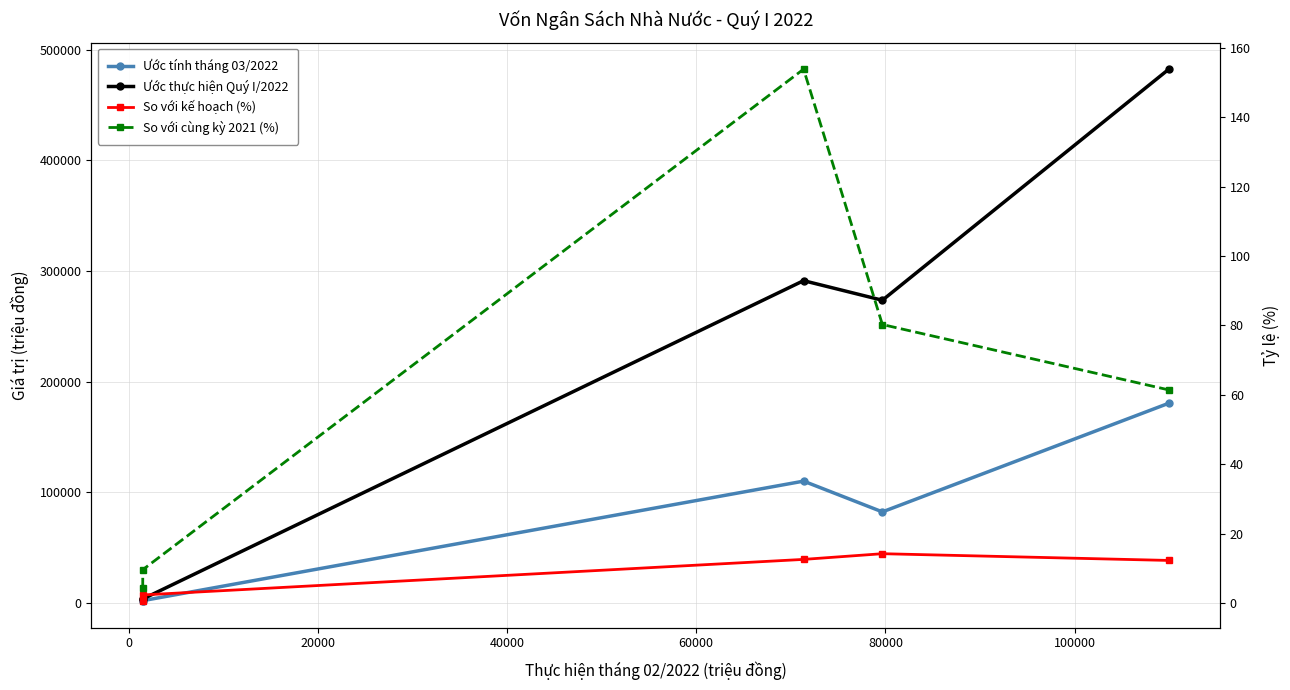

What is the greatest value displayed?

482477.0